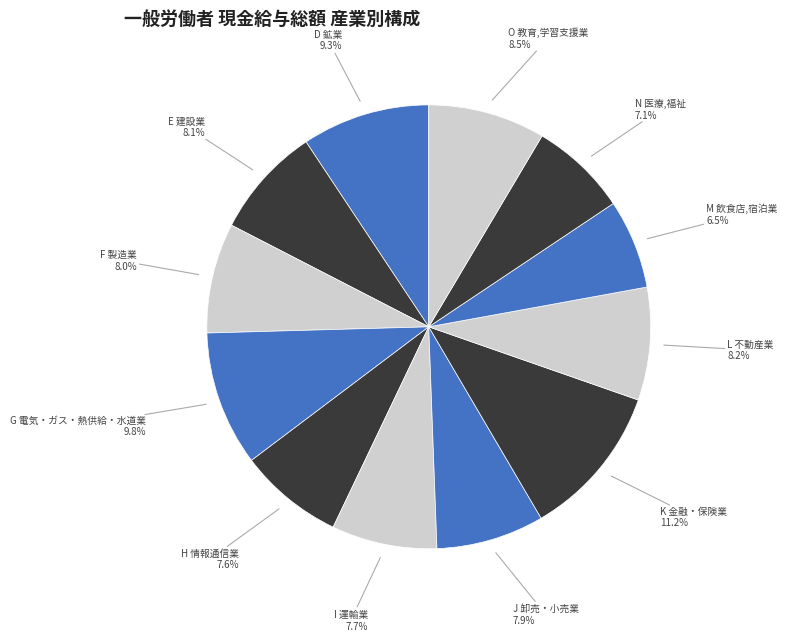

Combined, what portion of the pie is F 製造業 and N 医療,福祉?

15.1%